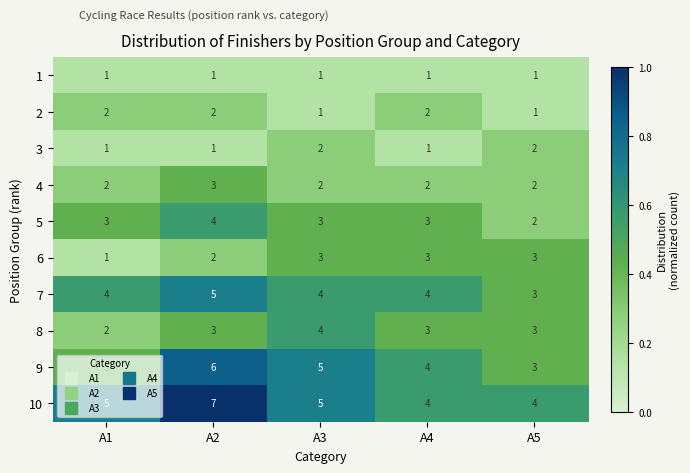

What is the sum of the 7 values at A2 and A4?

9